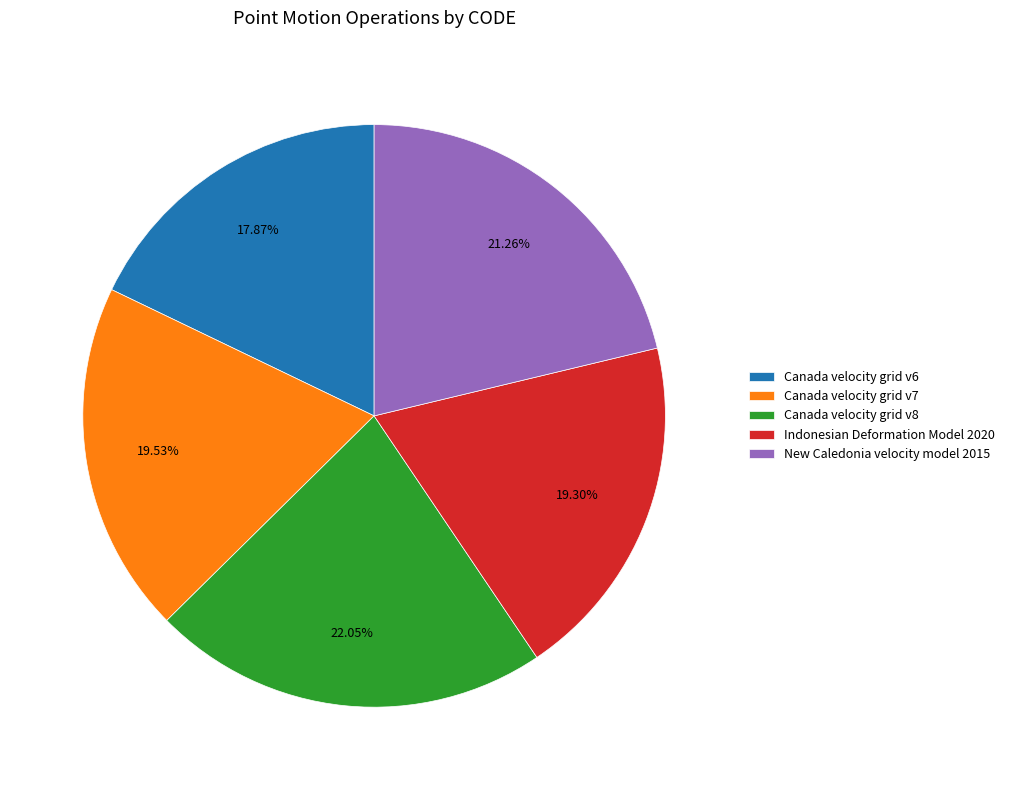

True or false: Canada velocity grid v6 accounts for 18% of the total.

True